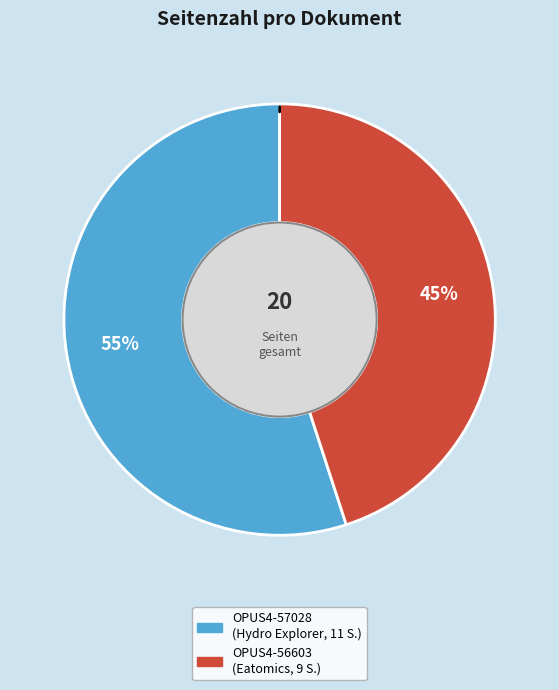

Which category has the smallest portion of the pie?

OPUS4-56603